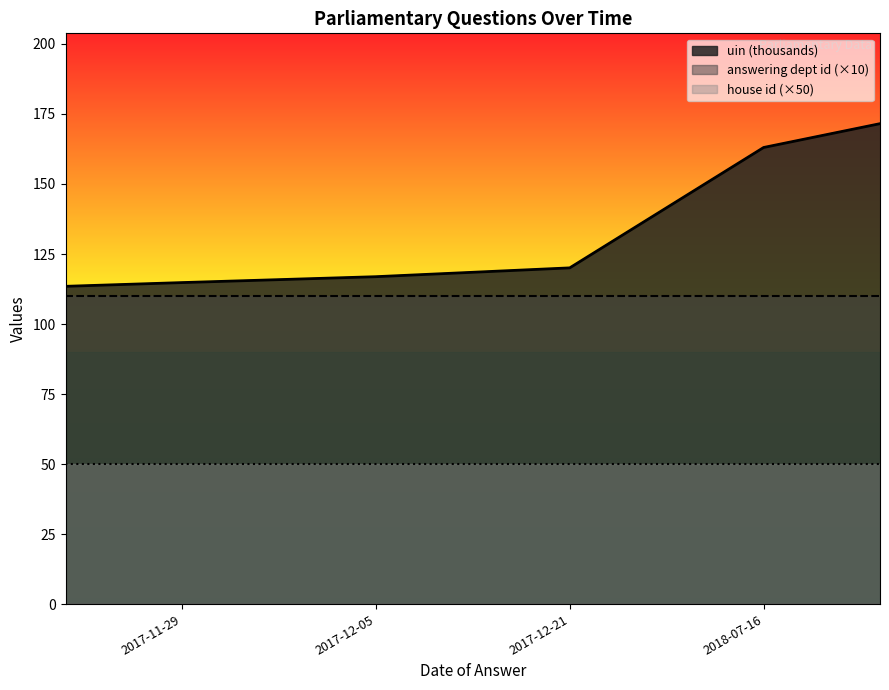

What is the minimum value shown in the chart?

50.0